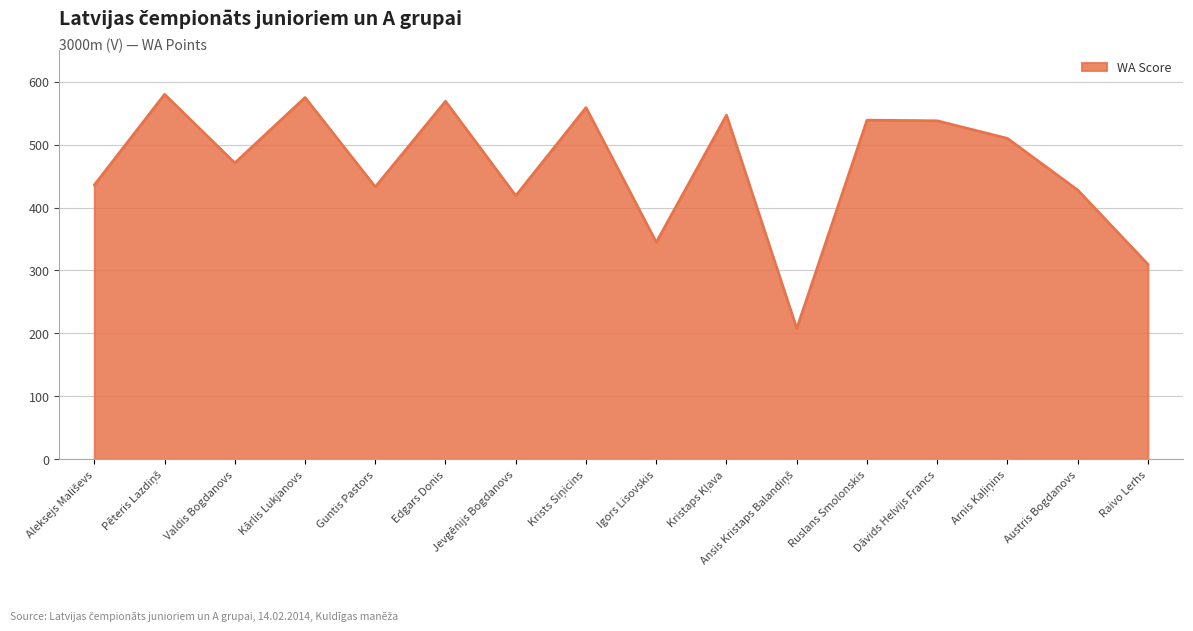

What is the difference between the maximum and minimum values?

372